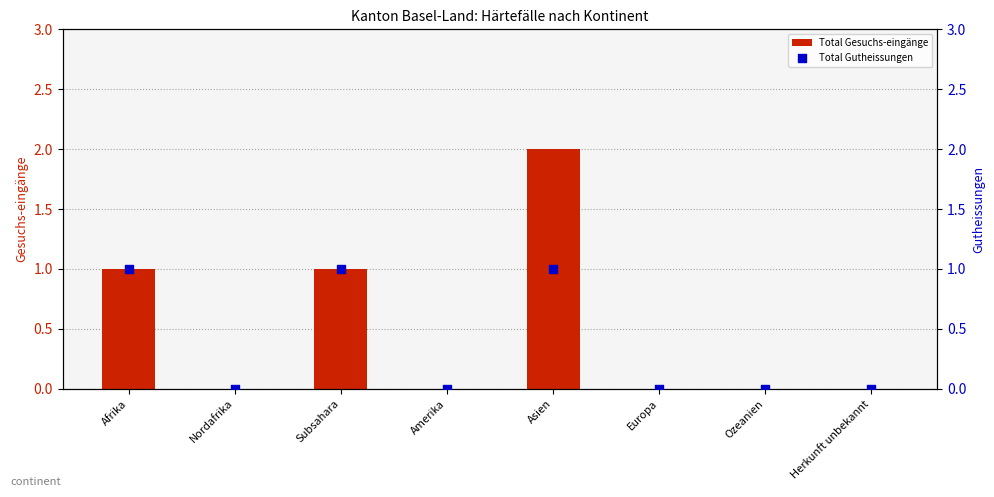

Which series contains the lowest Y value?

Total Gesuchs-eingänge